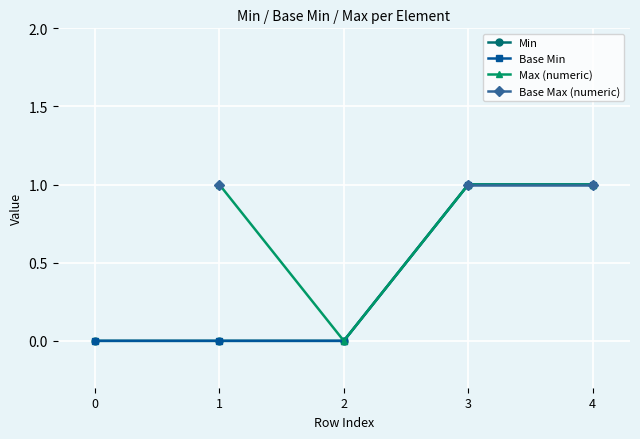

At which category is the sum across all series the highest?

3